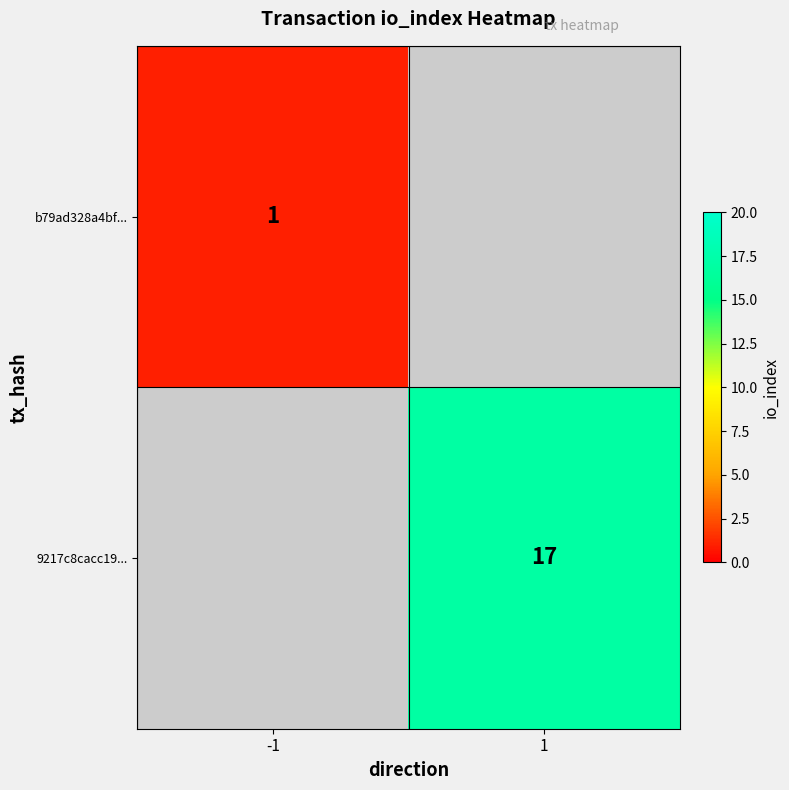

The value of 9217c8cacc19... at 1 is 17. True or false?

True